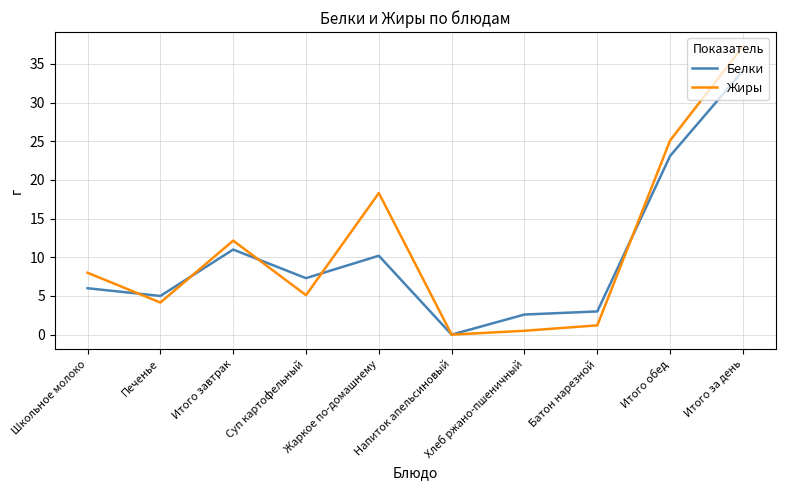

After their last crossing, which series has the higher values: Жиры or Белки?

Жиры